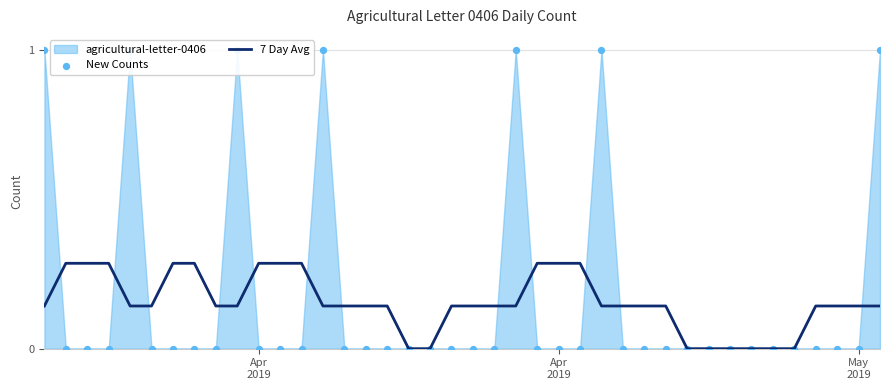

Which series has the largest total across all categories?

New Counts